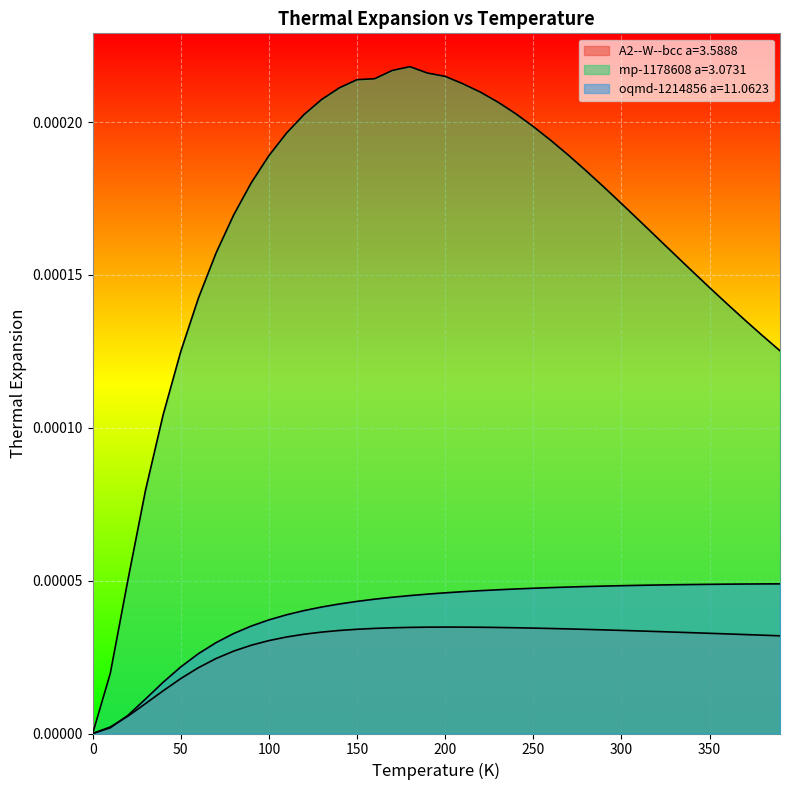

True or false: oqmd-1214856 a=11.0623 and mp-1178608 a=3.0731 intersect in this chart.

False